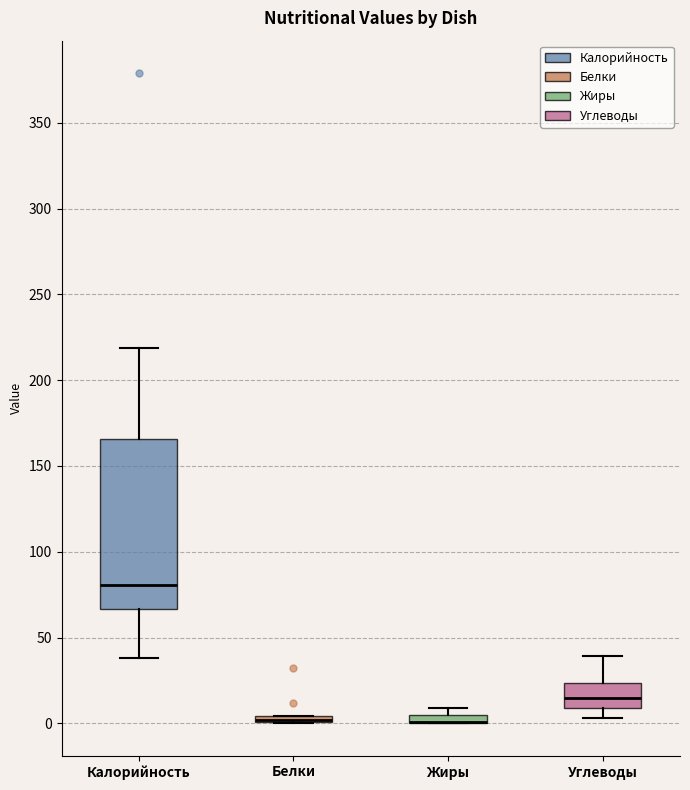

Where does the lower whisker of the box for Калорийность end on the y-axis? The values are not printed on the chart, so give them approximately, as read against the axis.

40